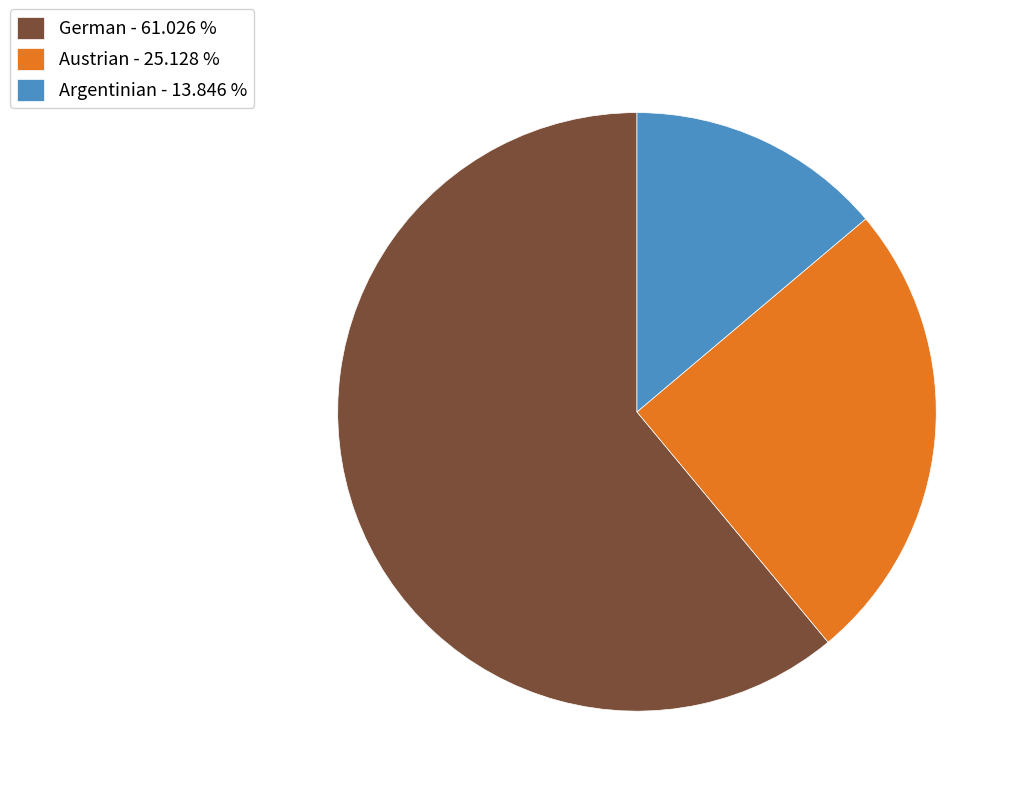

Which slice represents more than half of the pie?

German